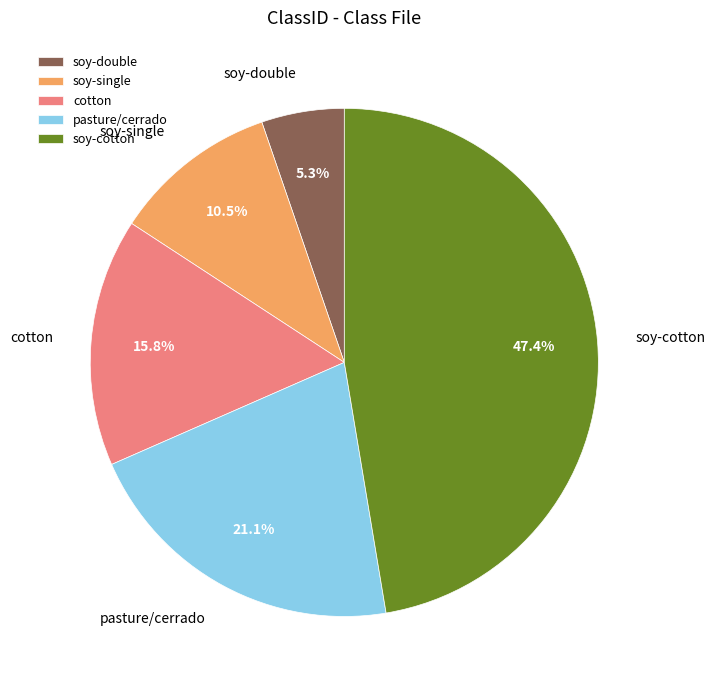

True or false: soy-cotton accounts for 55% of the total.

False